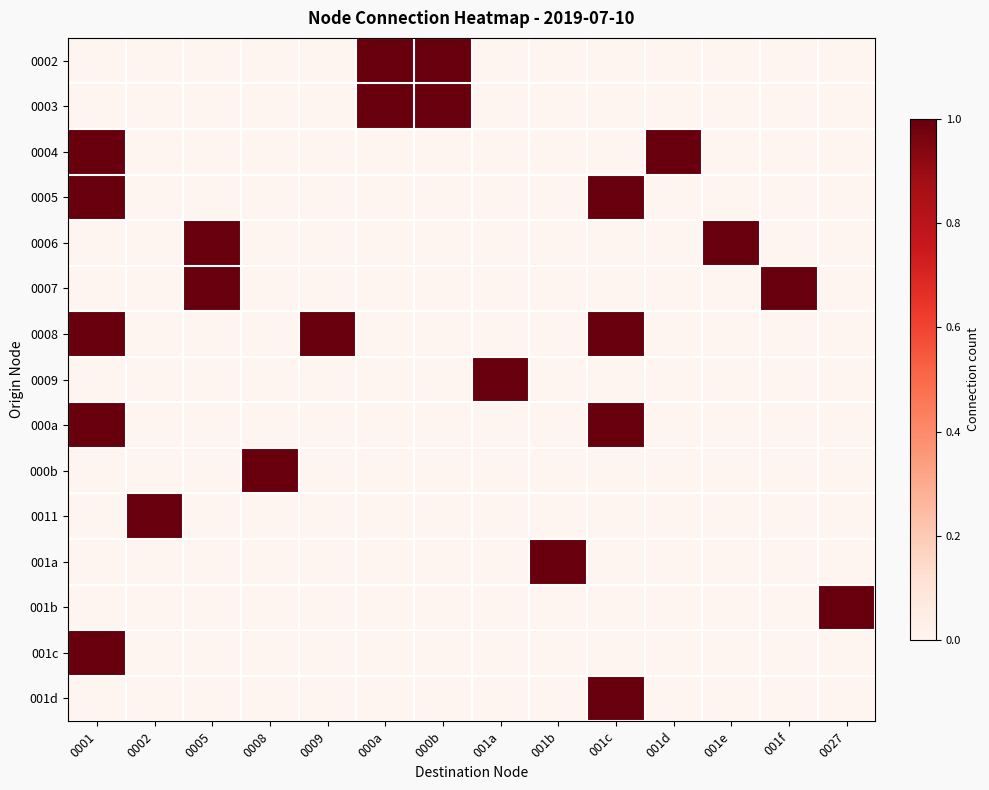

At which category is the sum across all series the highest?

0001